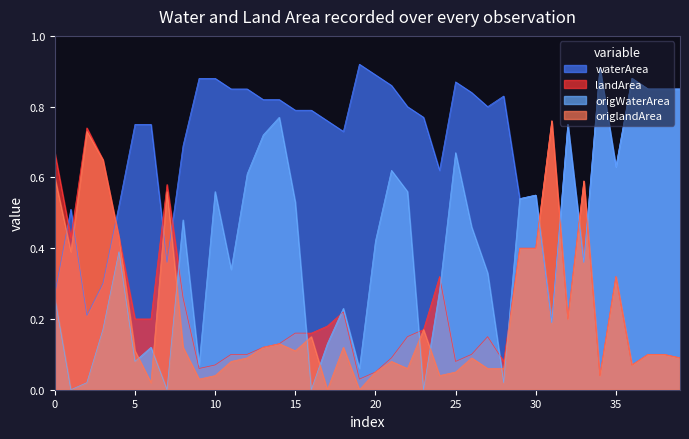

Which series has the largest total across all categories?

waterArea